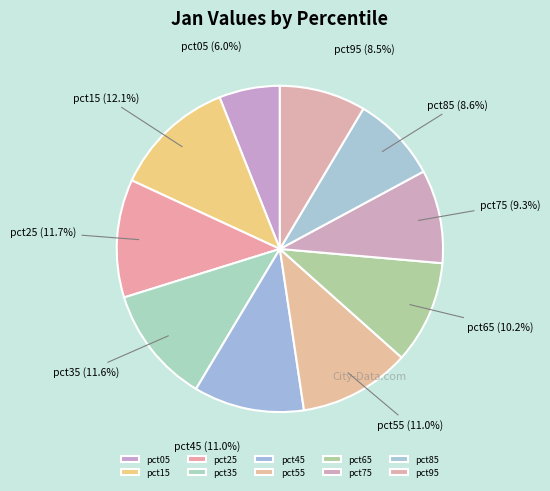

Combined, do pct25 and pct55 account for over 50%?

No